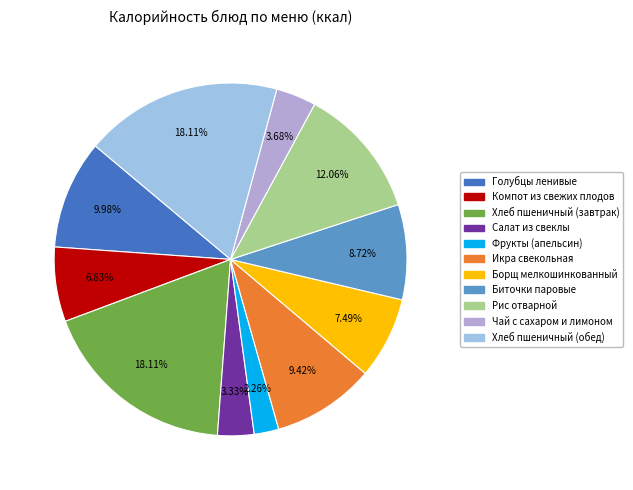

To the nearest percent, what portion does Салат из свеклы represent?

3%